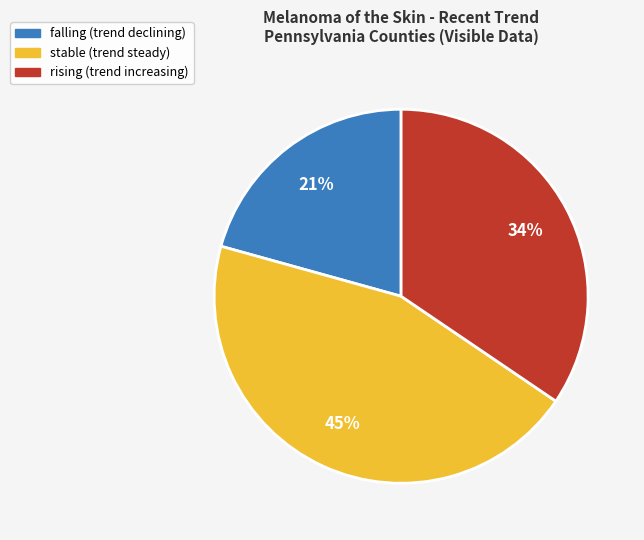

Is there any slice that represents more than half of the pie?

No